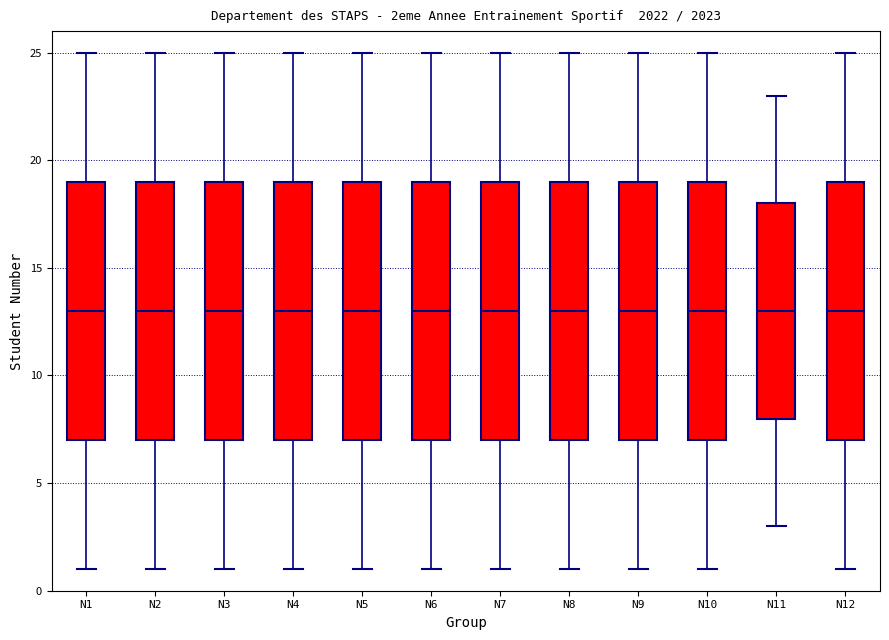

Reading left to right, read every box against the y-axis: the position of its median line, the range the box covers, and the ends of its whiskers. The values are not printed on the chart, so give them approximately, as read against the axis.

N1: median 13, box 7 to 19, whiskers 1 to 25
N2: median 13, box 7 to 19, whiskers 1 to 25
N3: median 13, box 7 to 19, whiskers 1 to 25
N4: median 13, box 7 to 19, whiskers 1 to 25
N5: median 13, box 7 to 19, whiskers 1 to 25
N6: median 13, box 7 to 19, whiskers 1 to 25
N7: median 13, box 7 to 19, whiskers 1 to 25
N8: median 13, box 7 to 19, whiskers 1 to 25
N9: median 13, box 7 to 19, whiskers 1 to 25
N10: median 13, box 7 to 19, whiskers 1 to 25
N11: median 13, box 8 to 18, whiskers 3 to 23
N12: median 13, box 7 to 19, whiskers 1 to 25